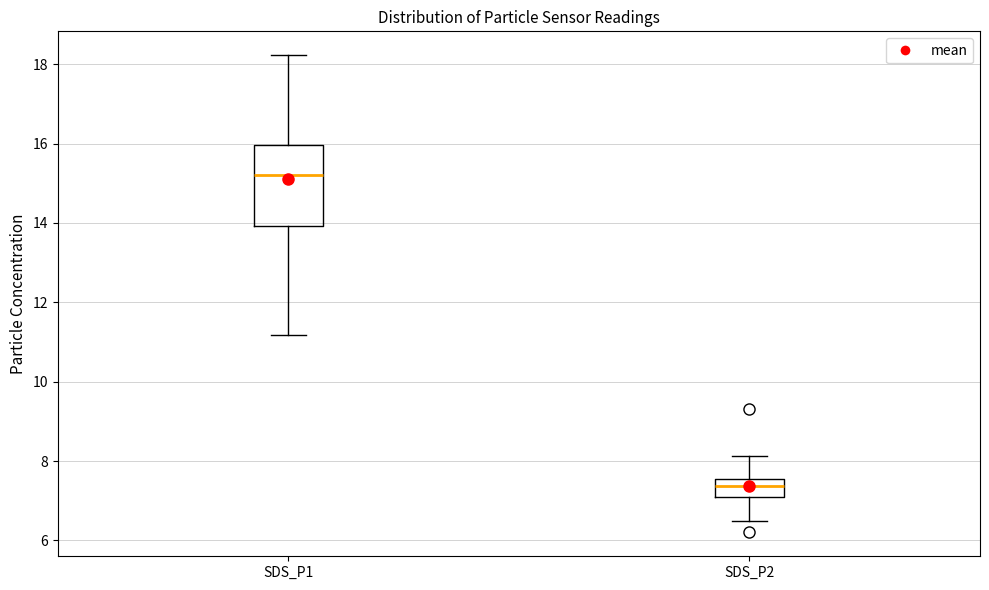

Reading left to right, read every box against the y-axis: the position of its median line, the range the box covers, and the ends of its whiskers. The values are not printed on the chart, so give them approximately, as read against the axis.

SDS_P1: median 15.2, box 14.0 to 16.0, whiskers 11.2 to 18.2
SDS_P2: median 7.4, box 7.2 to 7.6, whiskers 6.6 to 8.2